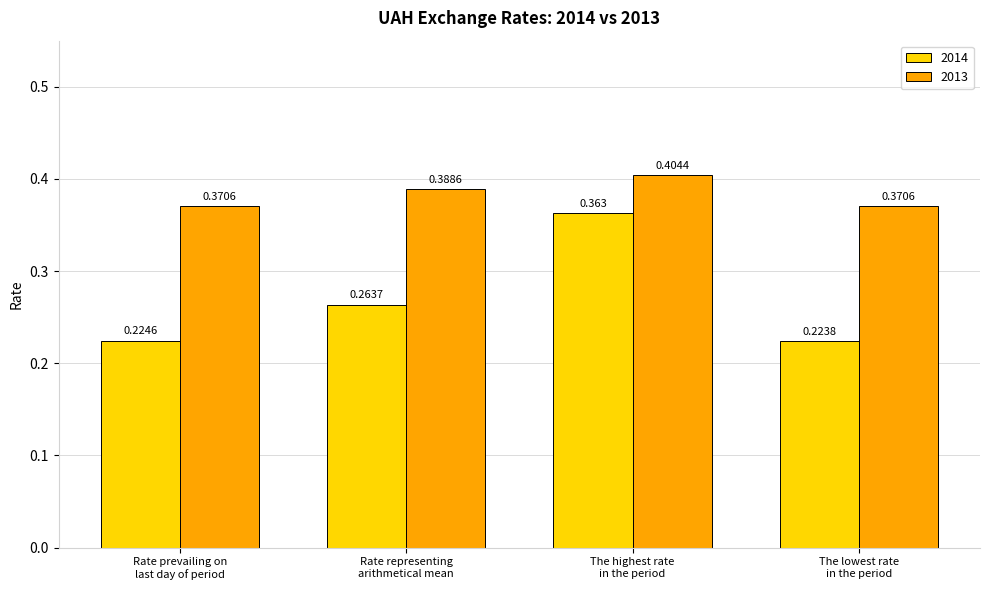

Rank the series by their average value, from lowest to highest.

2014, 2013